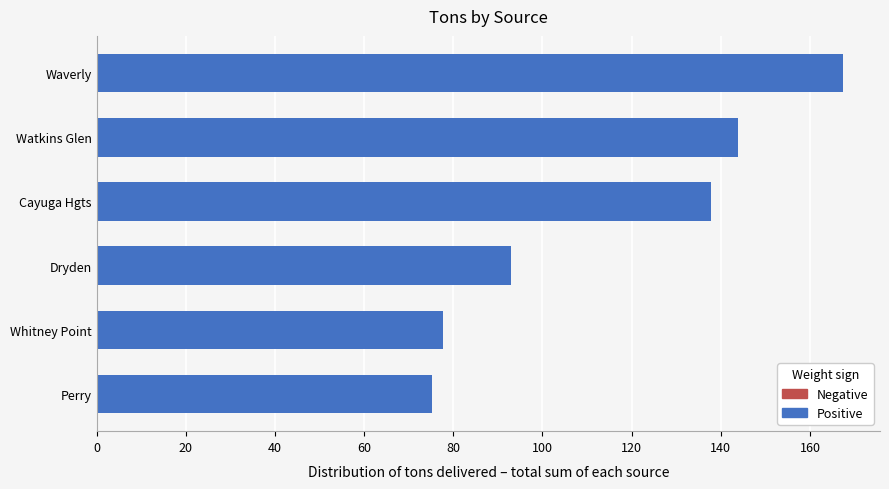

Rank the categories by value from highest to lowest.

Waverly, Watkins Glen, Cayuga Hgts, Dryden, Whitney Point, Perry